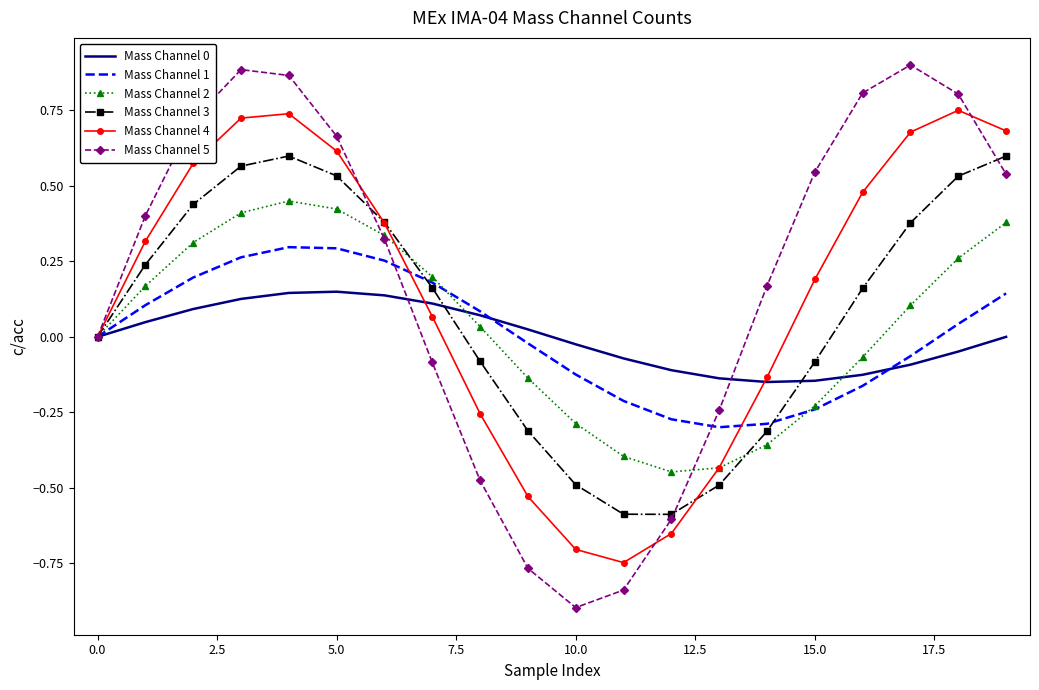

Which category has the lowest value across all series?

10.0